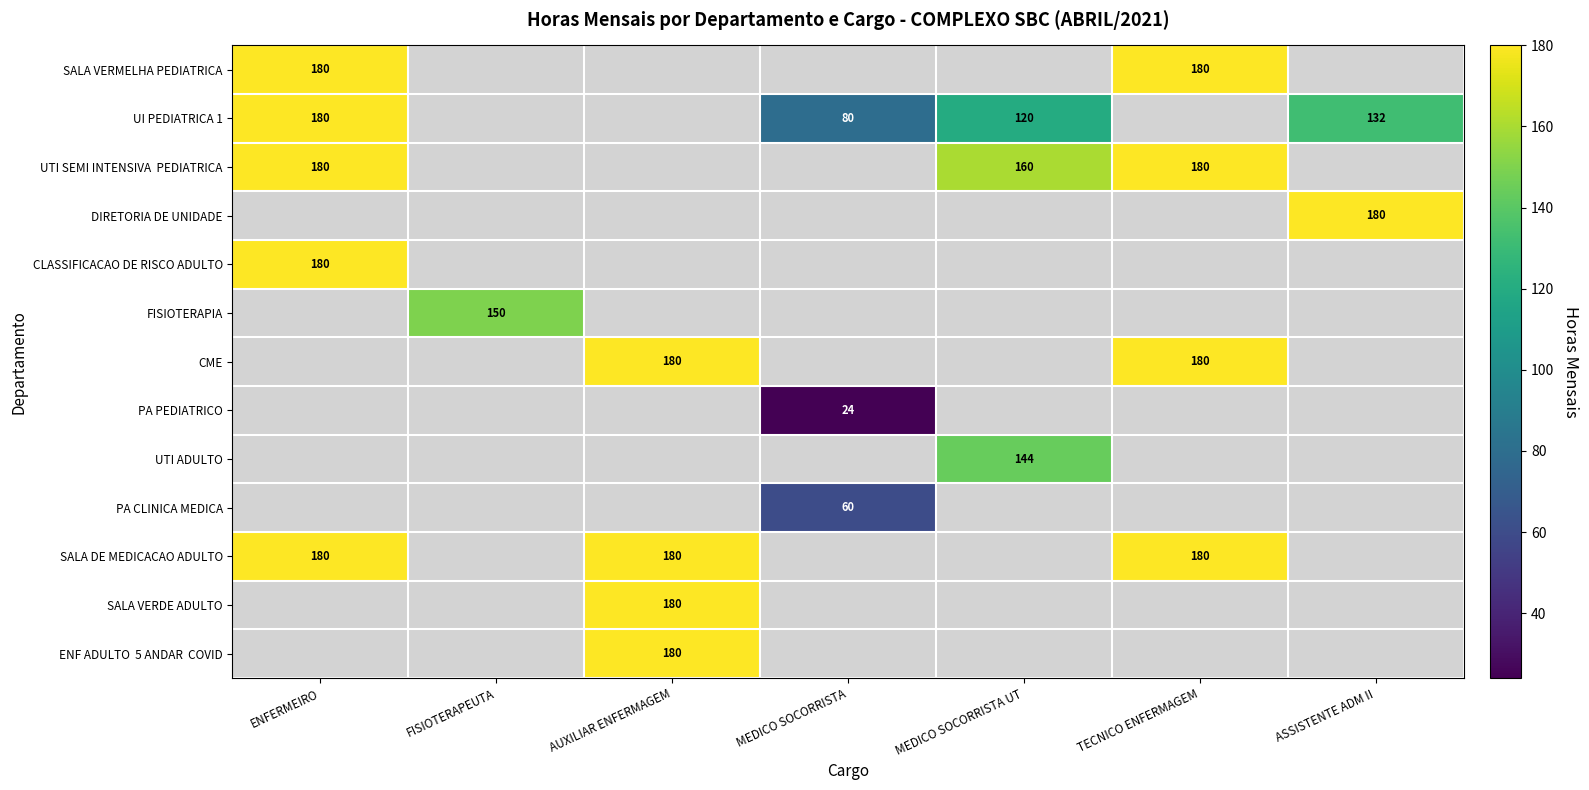

The PA PEDIATRICO series shows 16 at MEDICO SOCORRISTA. True or false?

False